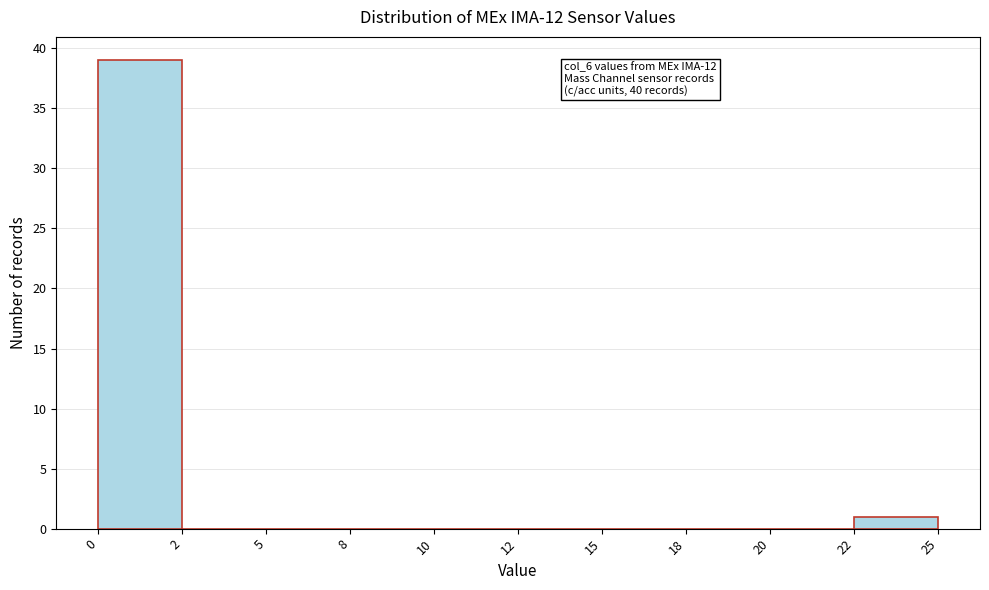

Reading right to left, transcribe all the data shown in this chart.

22=1	20=0	18=0	15=0	12=0	10=0	8=0	5=0	2=0	0=39